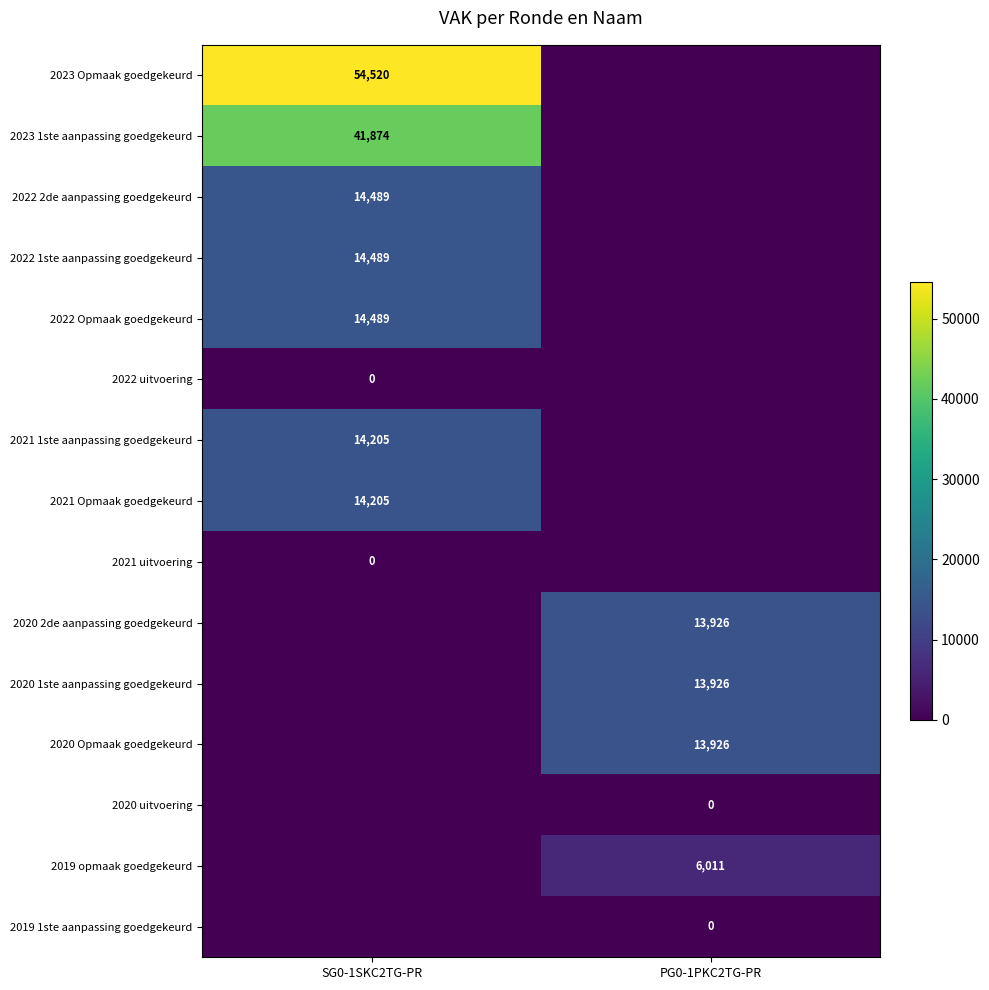

What is the total value across all series at PG0-1PKC2TG-PR?

47789